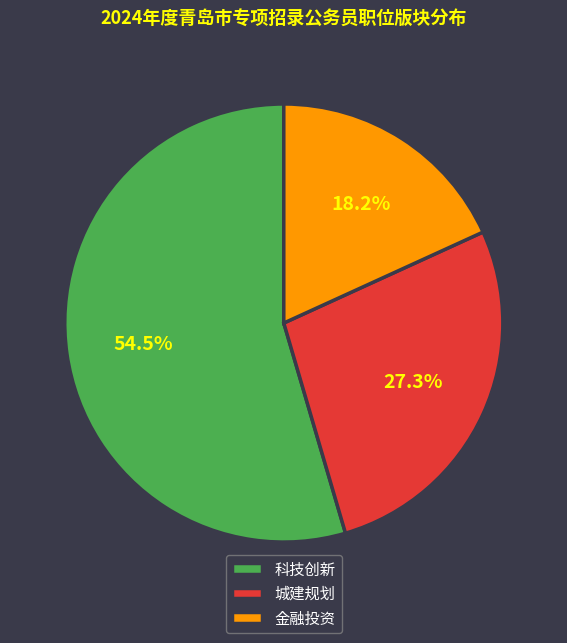

How many segments does this pie chart have?

3